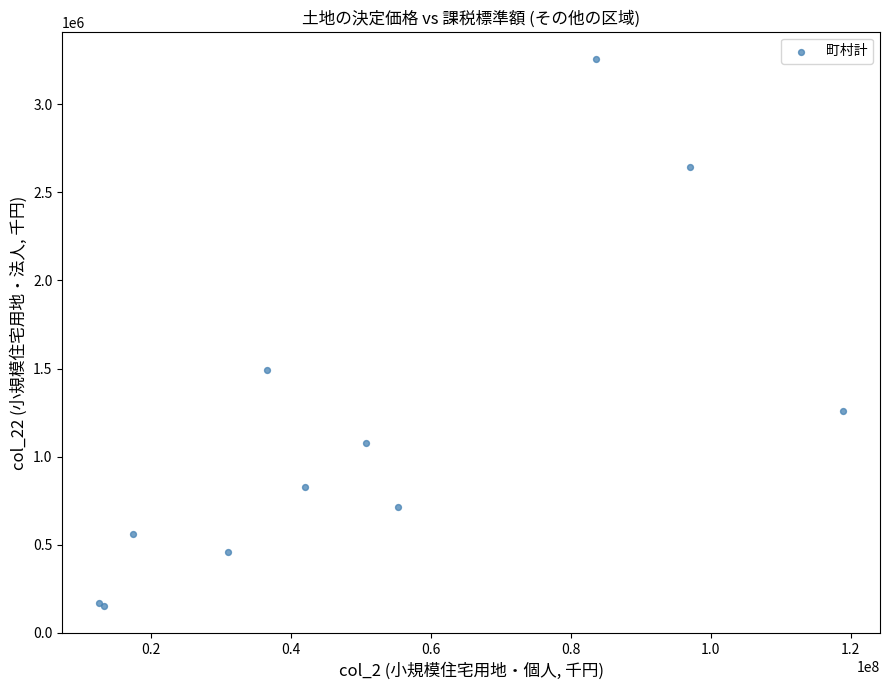

What Y value in the scatter plot is closest to 1705058?

1490104